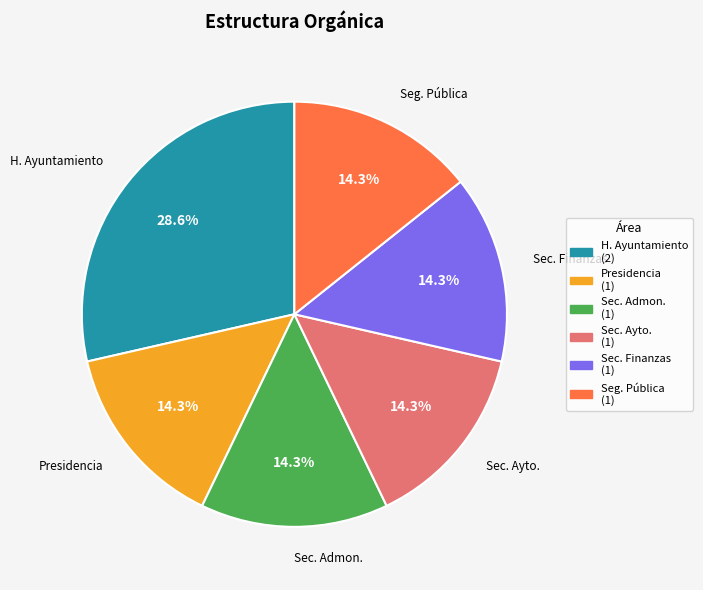

How many segments does this pie chart have?

6